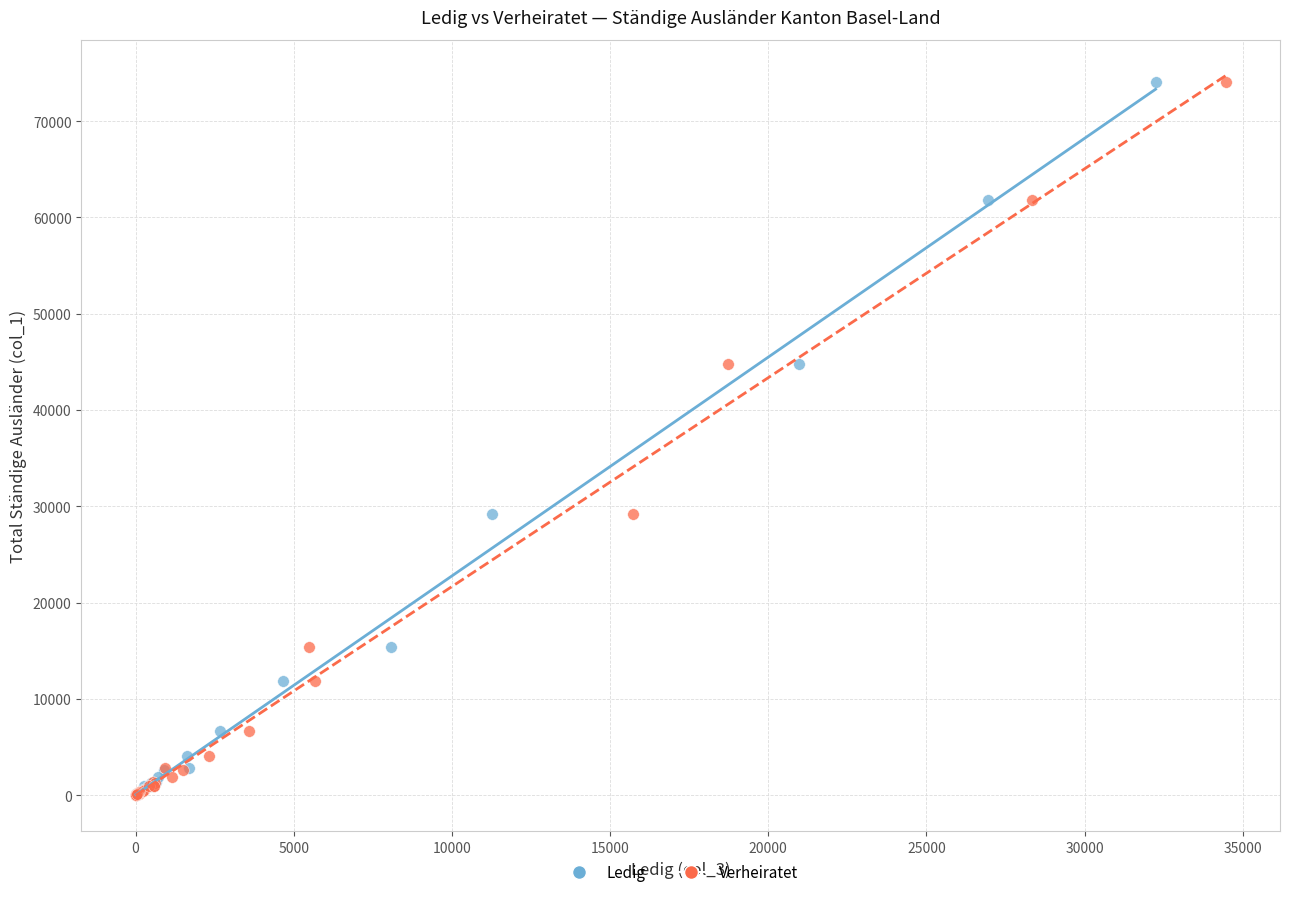

What are all the series names shown in the legend?

Ledig, Verheiratet